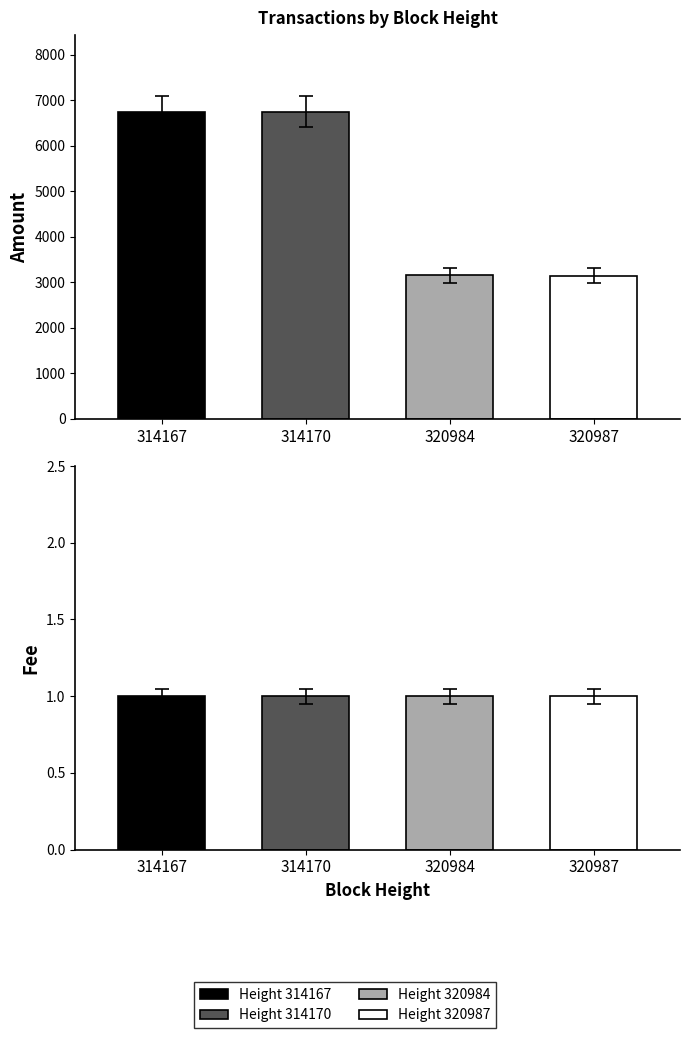

What is the total value across all series at 320984?

3150